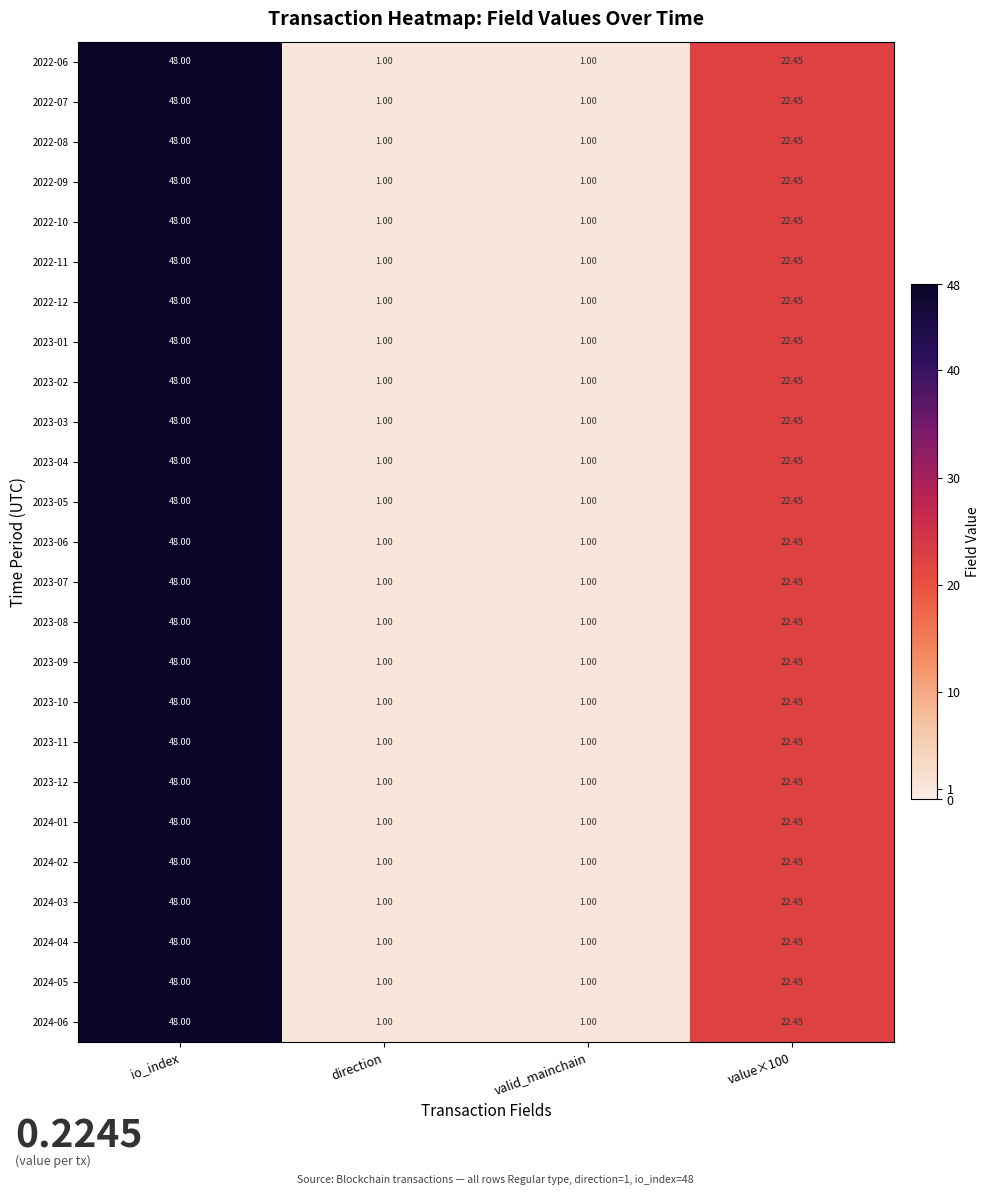

Which category has the highest value across all series?

io_index